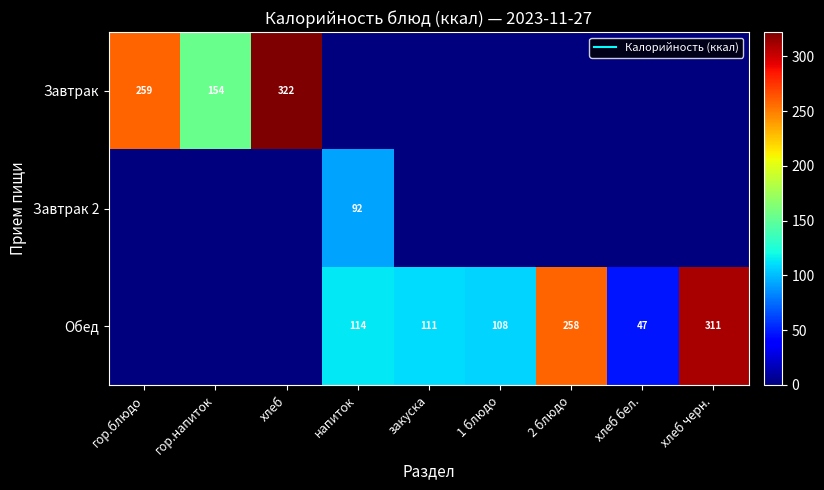

Between гор.блюдо and закуска, which is larger?

гор.блюдо